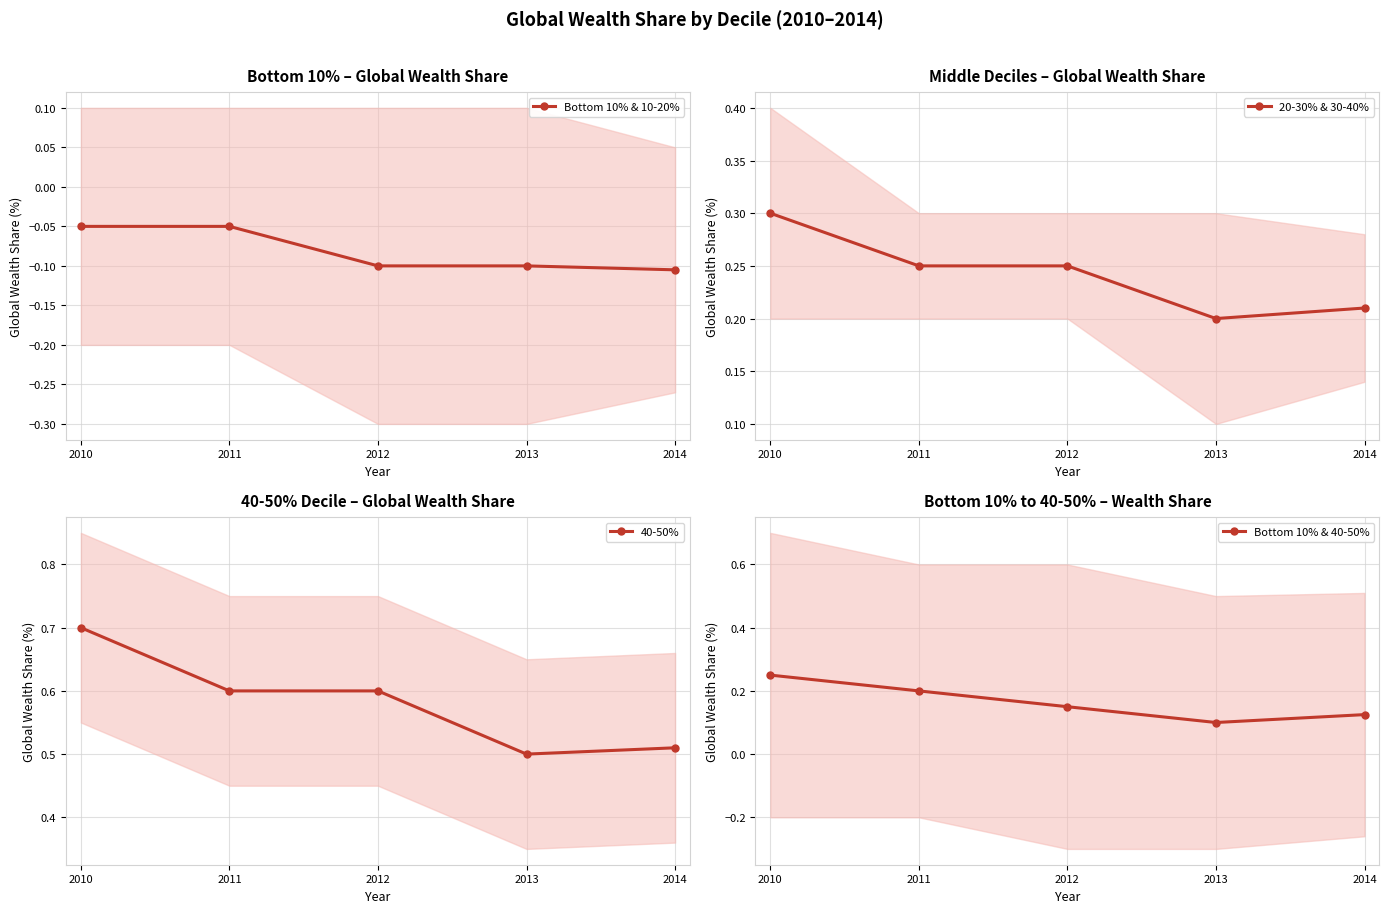

Reading left to right, extract all data points from this chart.

Bottom 10% & 10-20%: 2010=-0.1	2011=-0.1	2012=-0.1	2013=-0.1	2014=-0.1
20-30% & 30-40%: 2010=0.3	2011=0.2	2012=0.2	2013=0.2	2014=0.2
40-50%: 2010=0.7	2011=0.6	2012=0.6	2013=0.5	2014=0.5
Bottom 10% & 40-50%: 2010=0.2	2011=0.2	2012=0.1	2013=0.1	2014=0.1